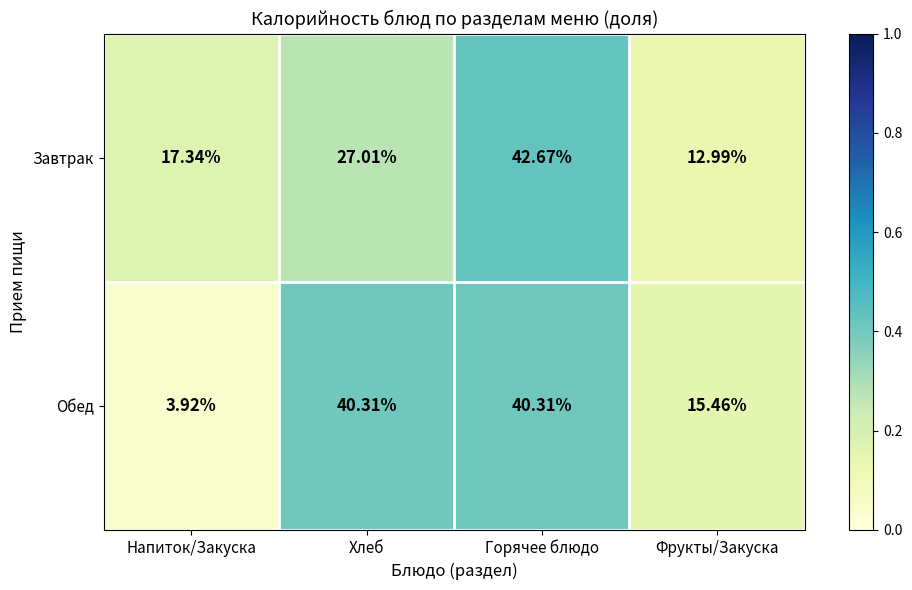

Where does the Завтрак series first go above 27?

Хлеб